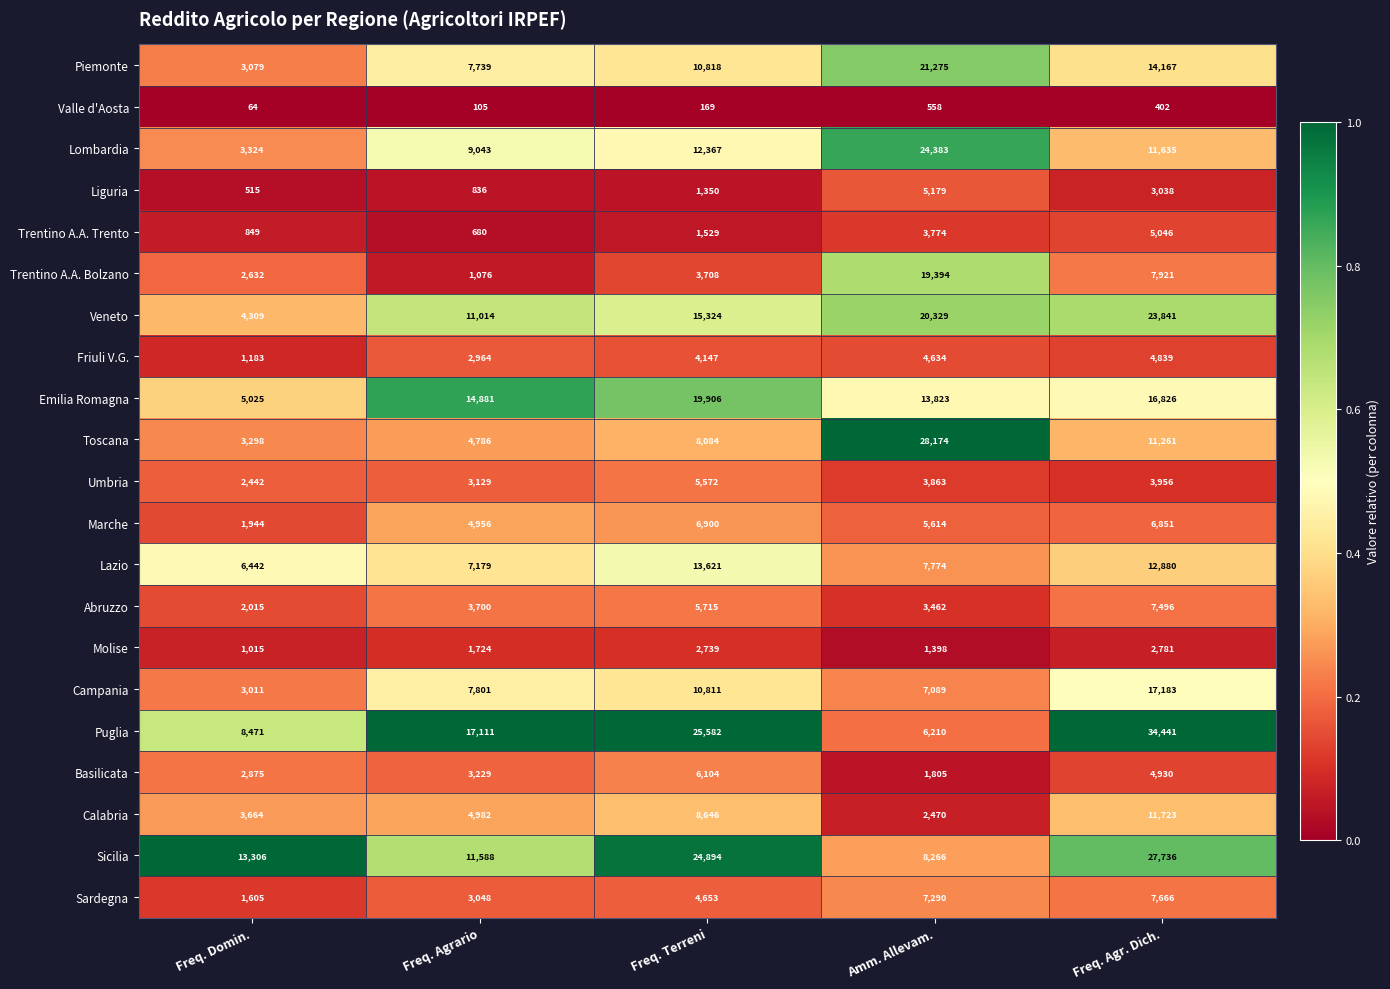

What is the average value of the Piemonte series?

11416